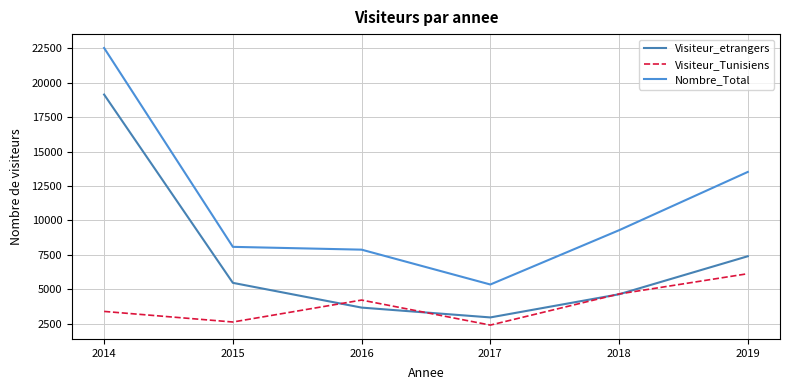

Does the chart display data point markers on the line(s)?

No